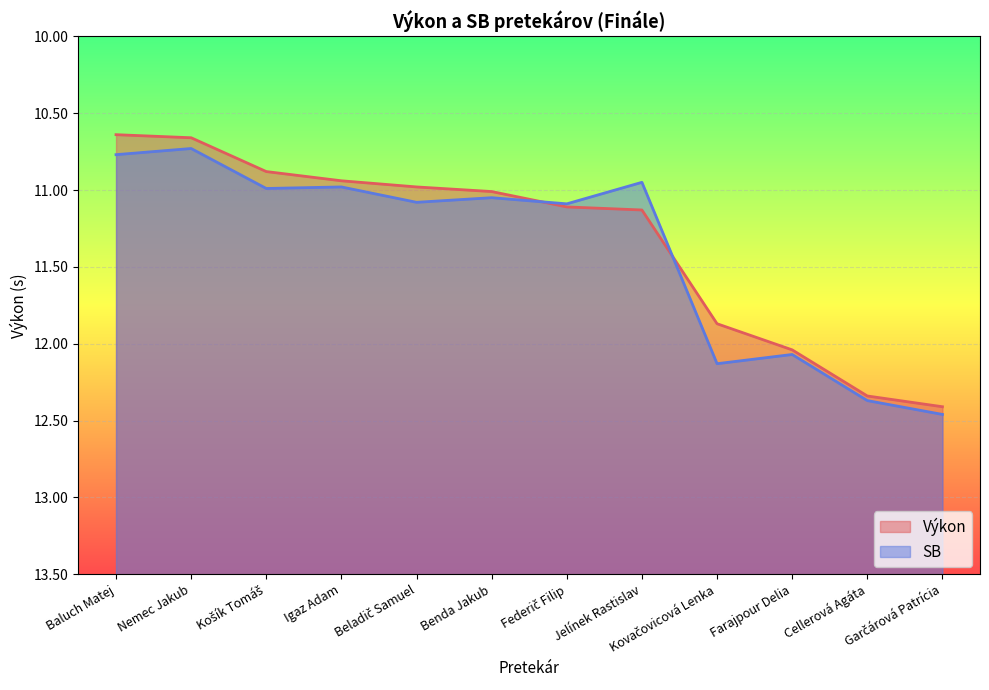

True or false: SB and Výkon cross at least once.

True